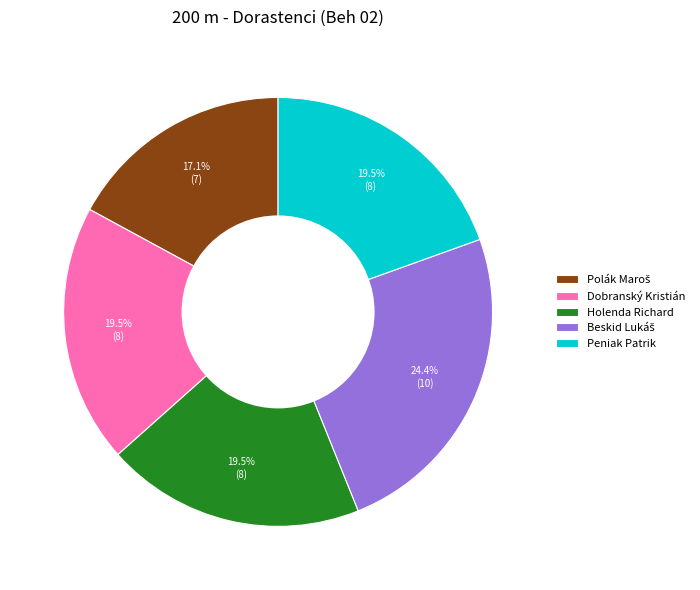

Is Peniak Patrik the majority of the pie?

No